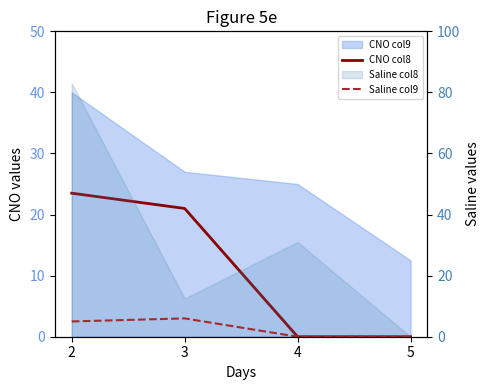

True or false: CNO col8 and Saline col9 intersect in this chart.

False